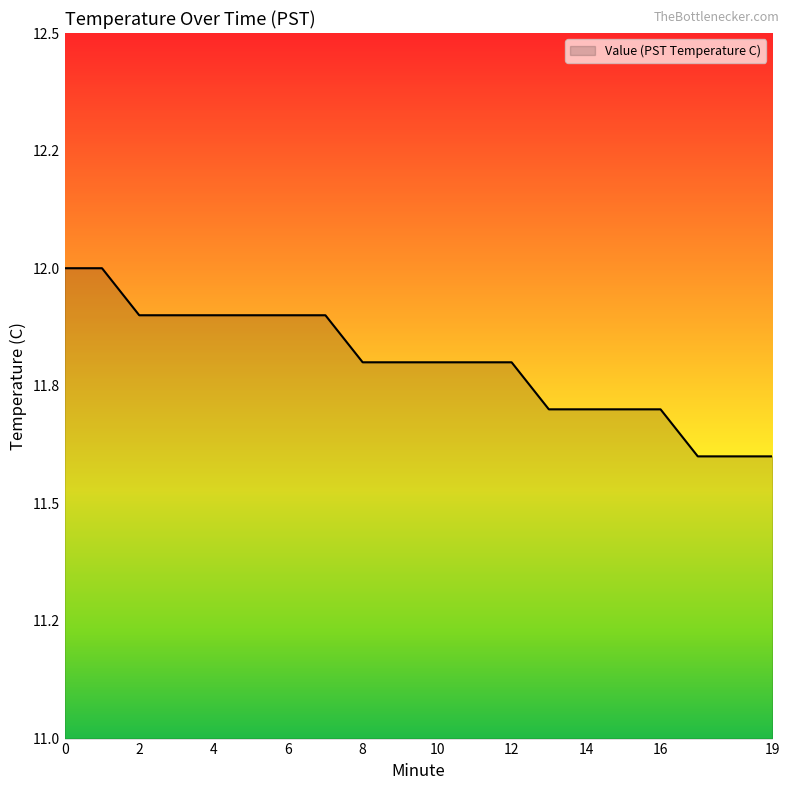

Is this an area chart (filled region under the line)?

Yes